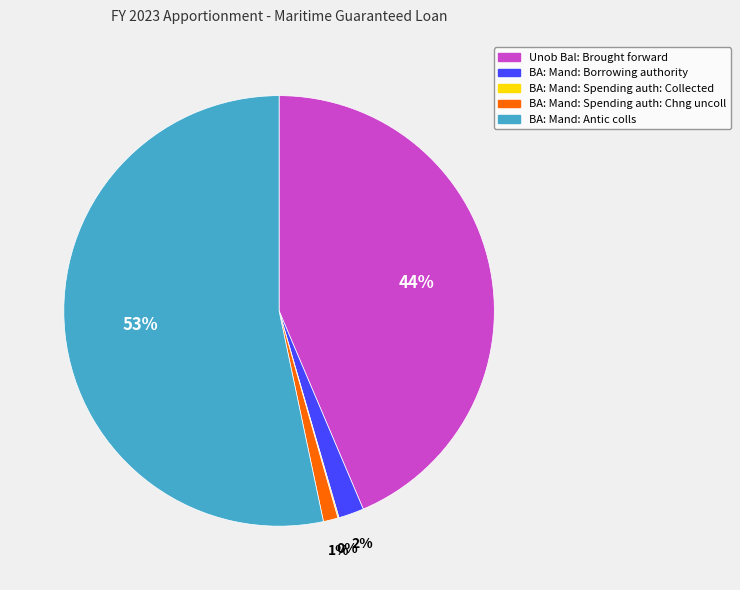

To the nearest percent, what is the difference between the BA: Mand: Spending auth: Chng uncoll and Unob Bal: Brought forward slice percentages?

43%